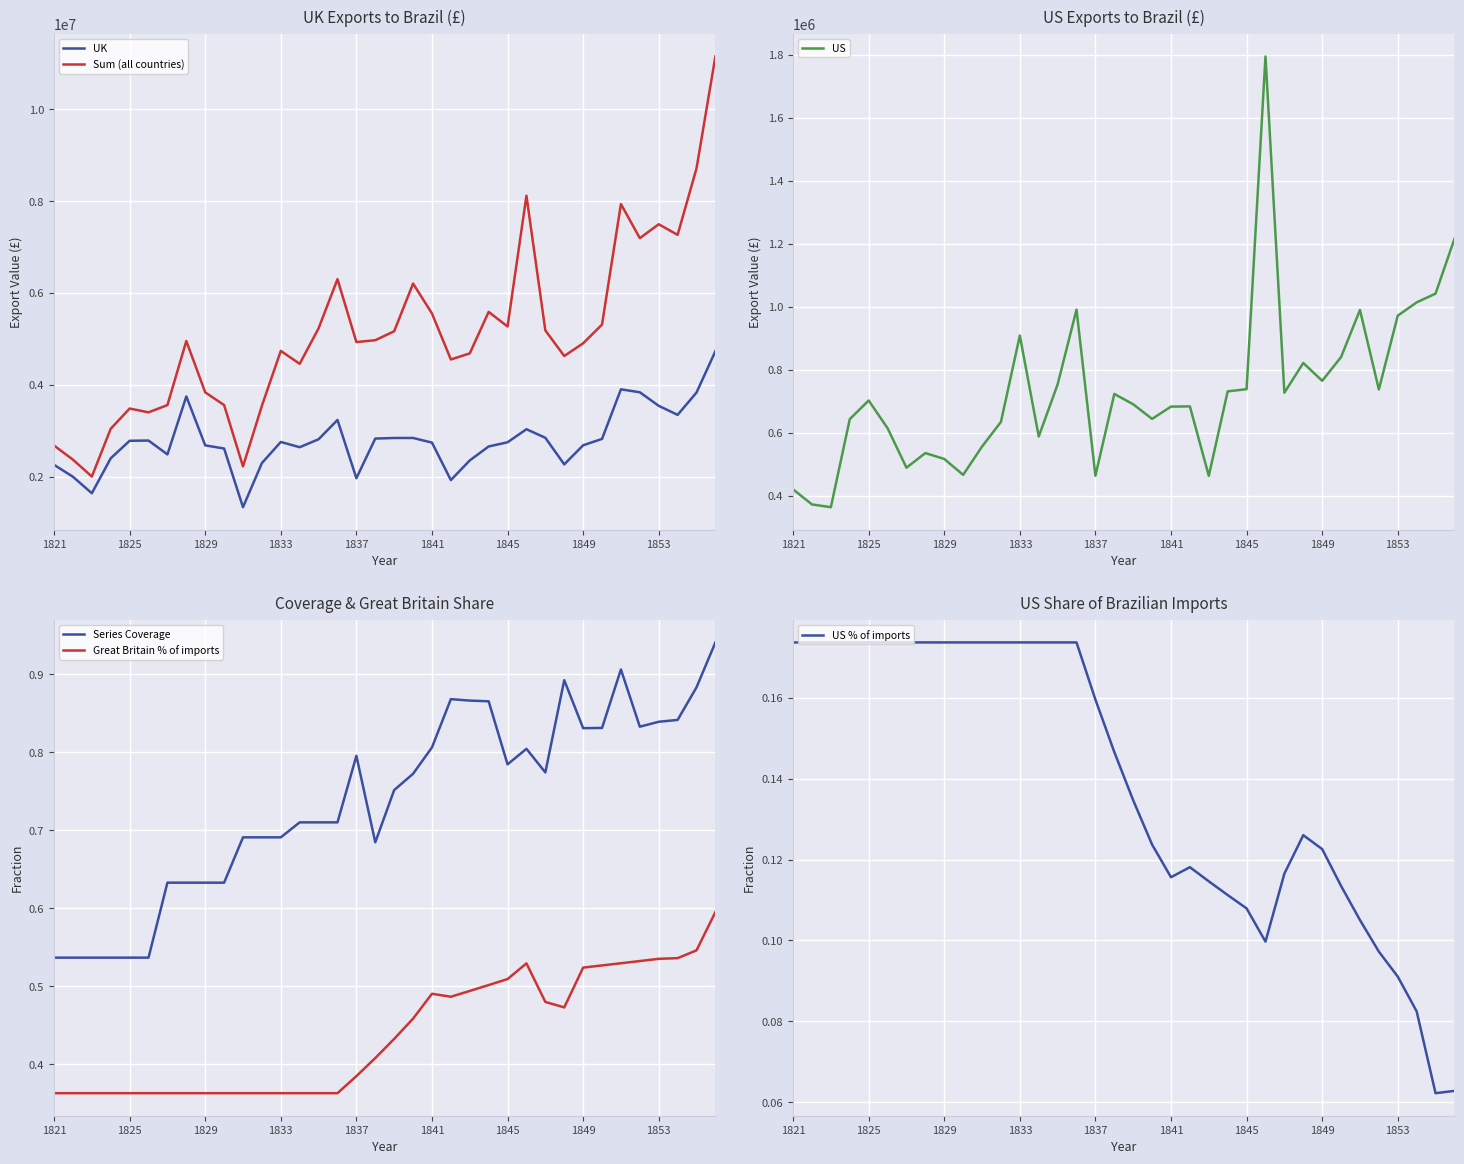

What is the highest value of the Sum (all countries) series?

11153976.1